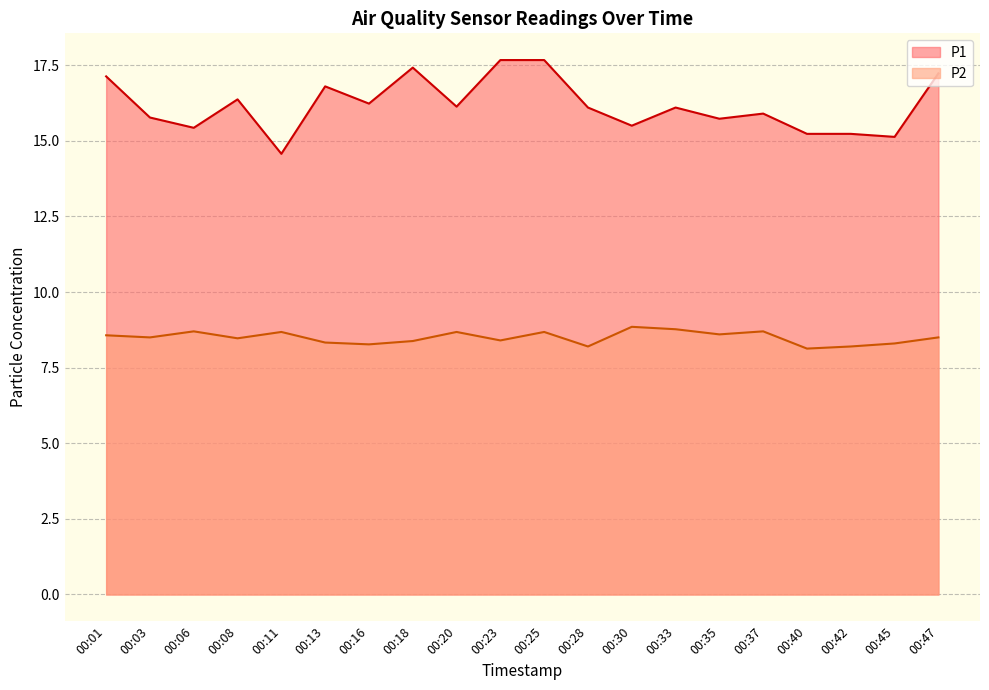

What is the difference between the maximum and minimum values in the P2 series?

0.7